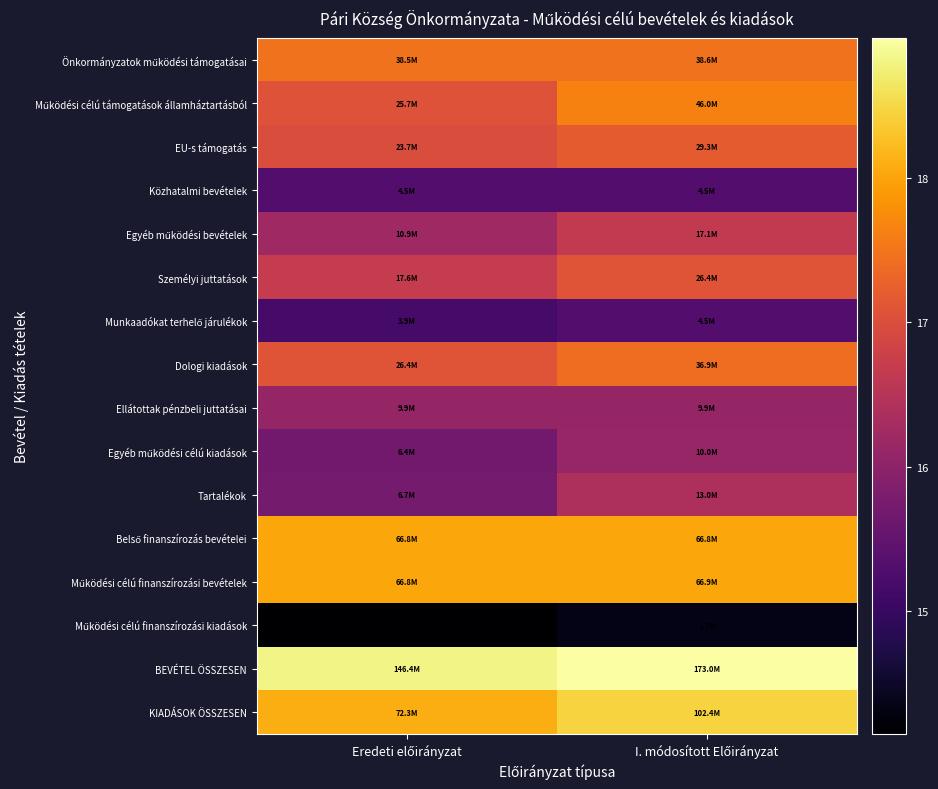

List the series in order of their peak value, lowest first.

Működési célú finanszírozási kiadások, Közhatalmi bevételek, Munkaadókat terhelő járulékok, Ellátottak pénzbeli juttatásai, Egyéb működési célú kiadások, Tartalékok, Egyéb működési bevételek, Személyi juttatások, EU-s támogatás, Dologi kiadások, Önkormányzatok működési támogatásai, Működési célú támogatások államháztartásból, Belső finanszírozás bevételei, Működési célú finanszírozási bevételek, KIADÁSOK ÖSSZESEN, BEVÉTEL ÖSSZESEN